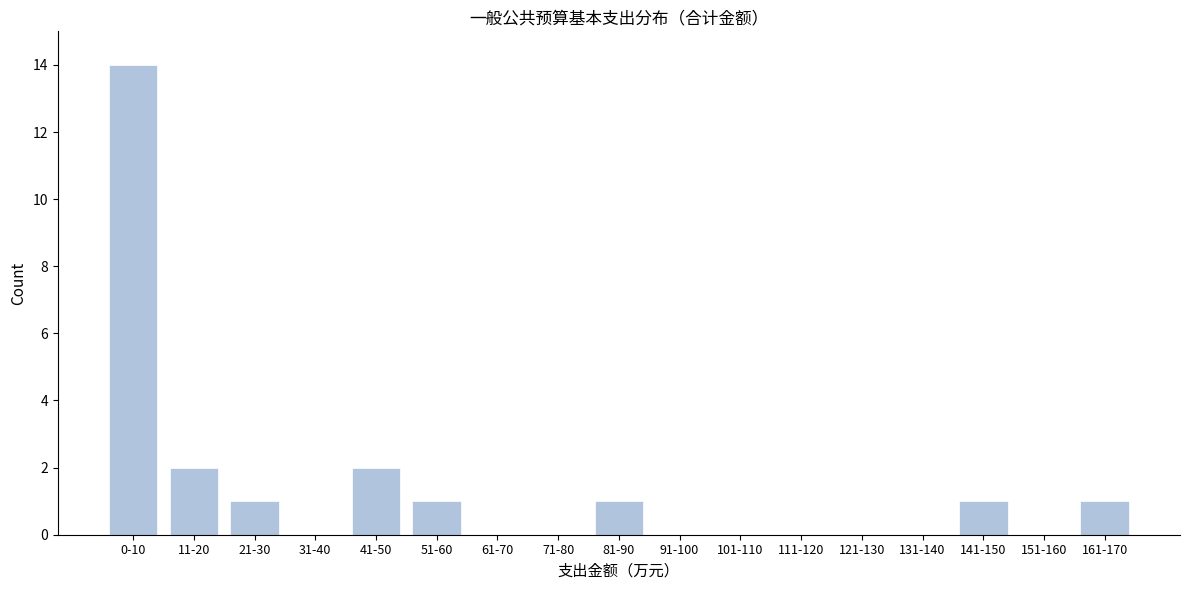

Reading left to right, extract all data points from this chart.

0-10=14	11-20=2	21-30=1	31-40=0	41-50=2	51-60=1	61-70=0	71-80=0	81-90=1	91-100=0	101-110=0	111-120=0	121-130=0	131-140=0	141-150=1	151-160=0	161-170=1